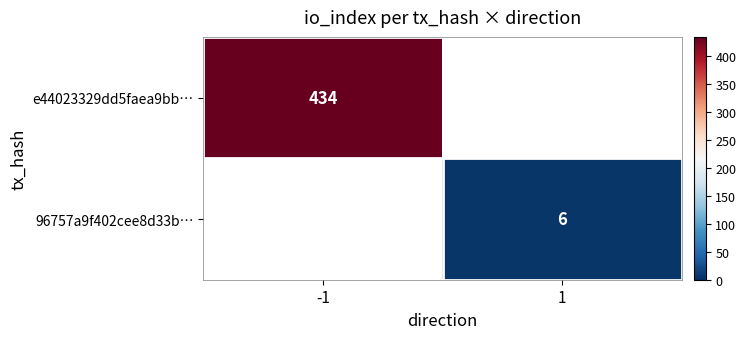

True or false: e44023329dd5faea9bb… has a value of 434 at -1.

True